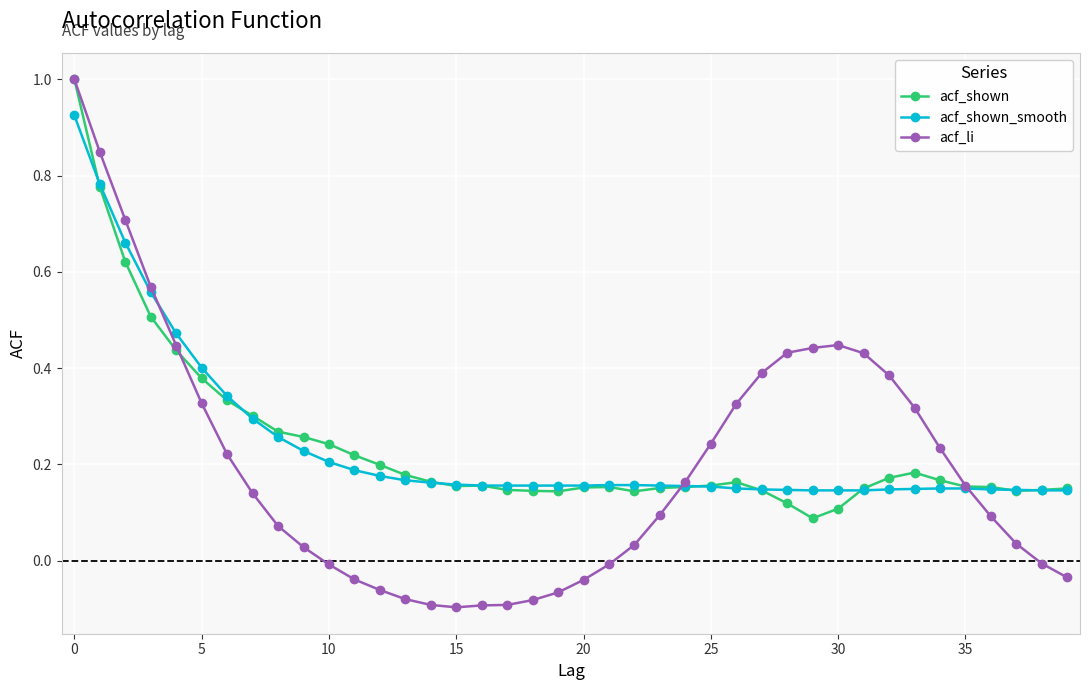

Which series has the largest range (max minus min)?

acf_li